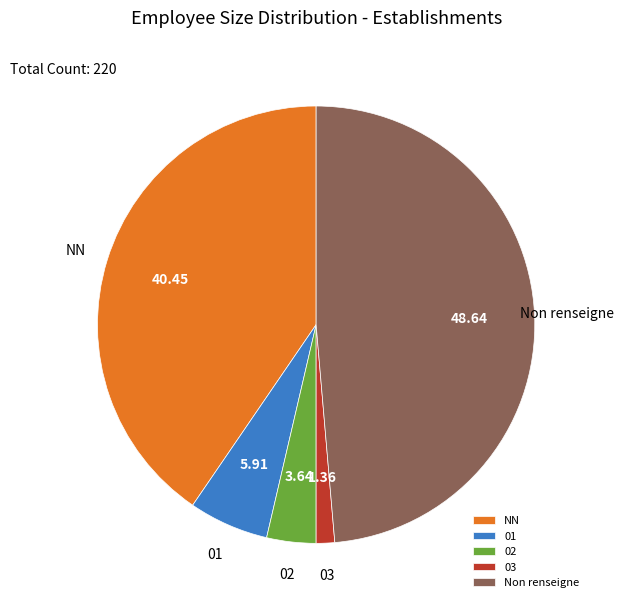

Is the sum of 02 and Non renseigne greater than half?

Yes